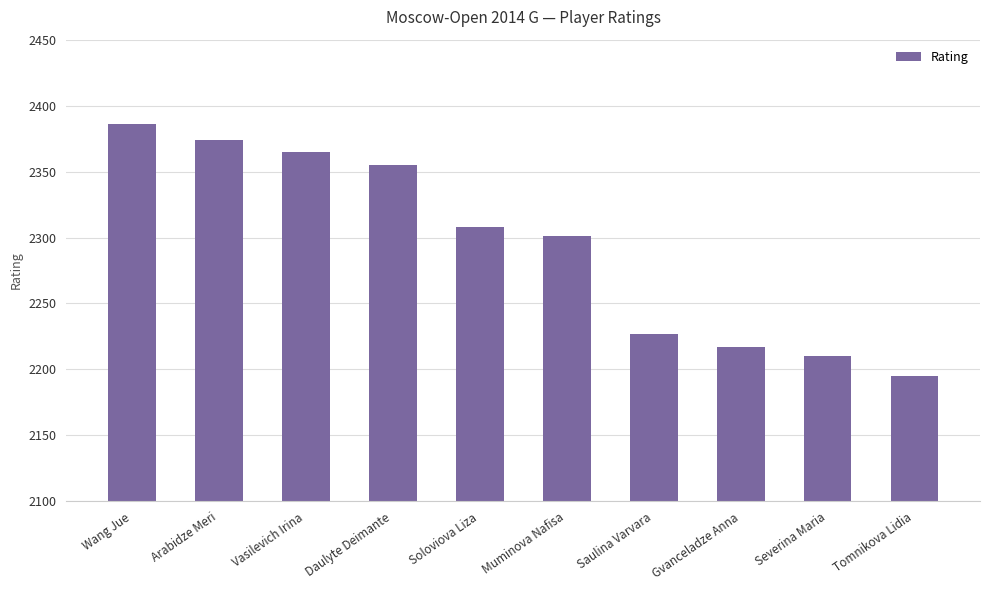

True or false: the data shows 2195 at Tomnikova Lidia.

True